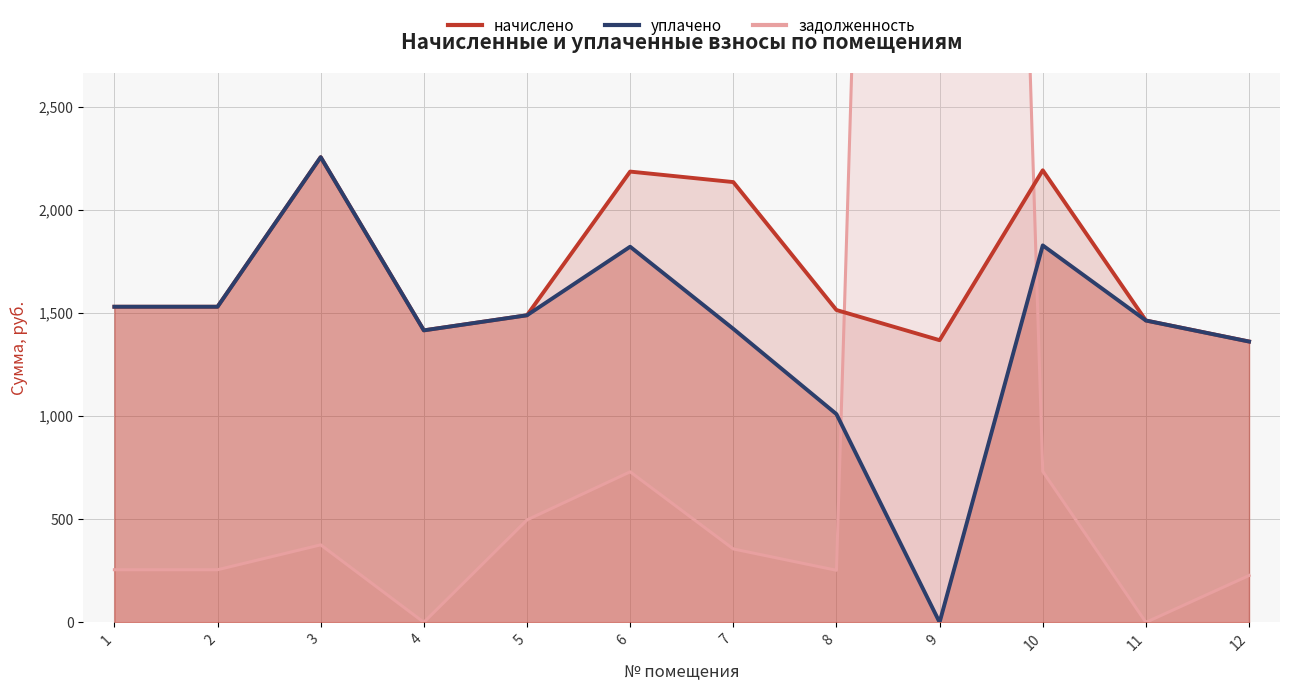

How many interior local valleys does the задолженность series have?

3